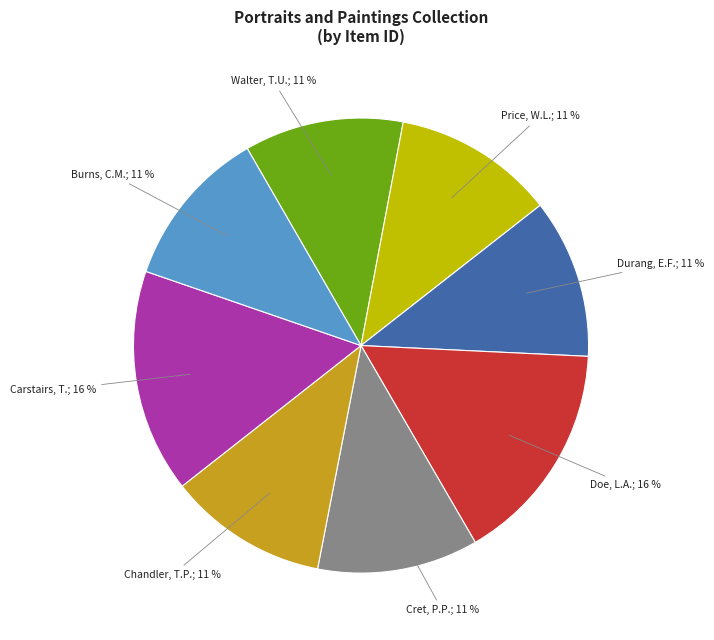

Is there any slice that represents more than half of the pie?

No